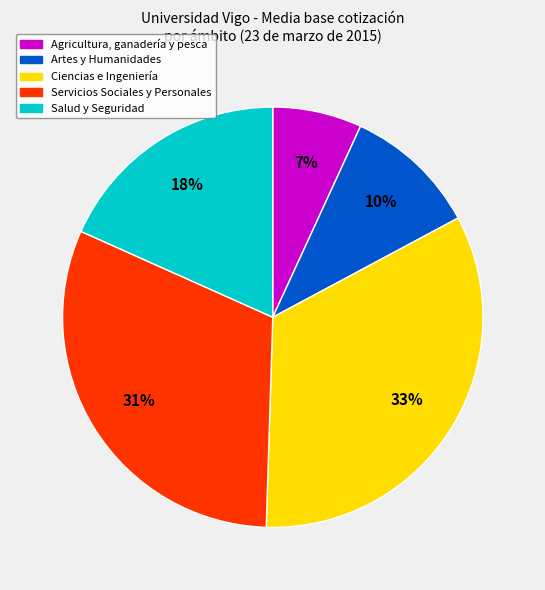

Does any single category account for the majority?

No